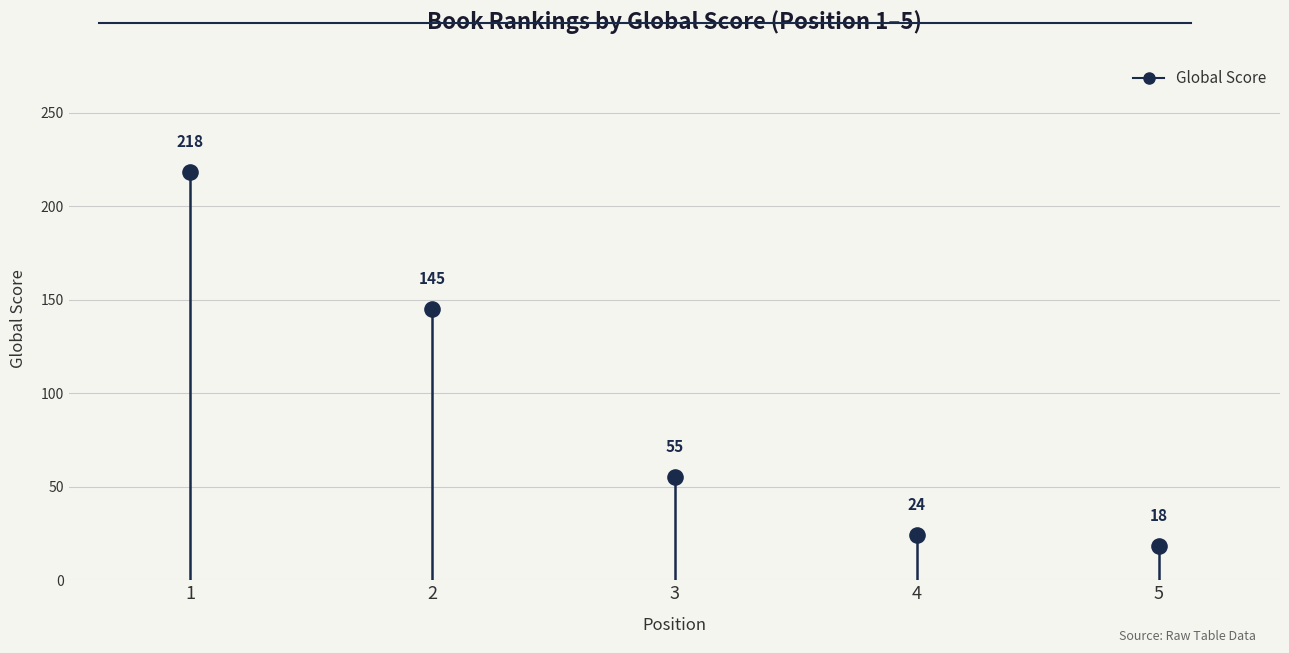

What is the average Y value?

92